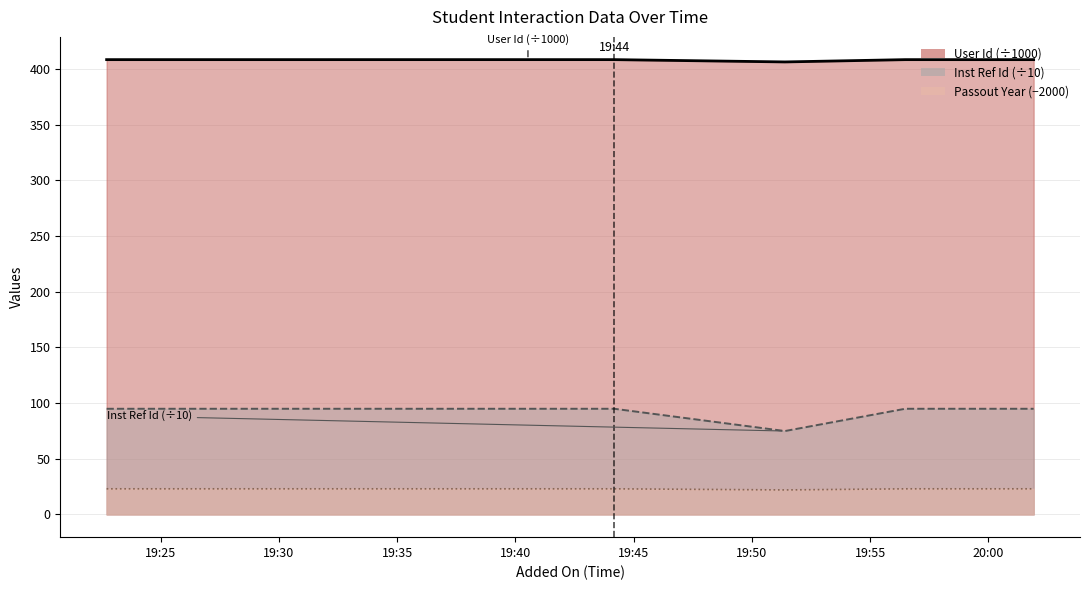

How many data points in User Id are less than 408?

1